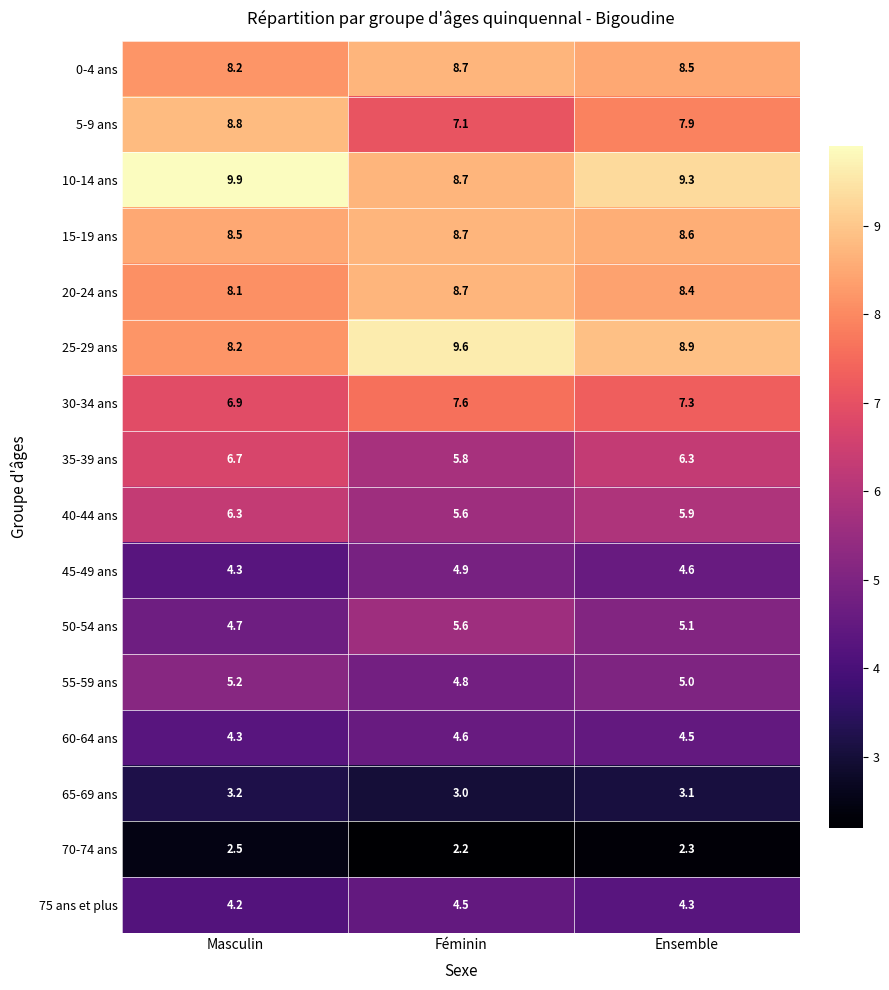

How many 15-19 ans values are between 8 and 9?

3